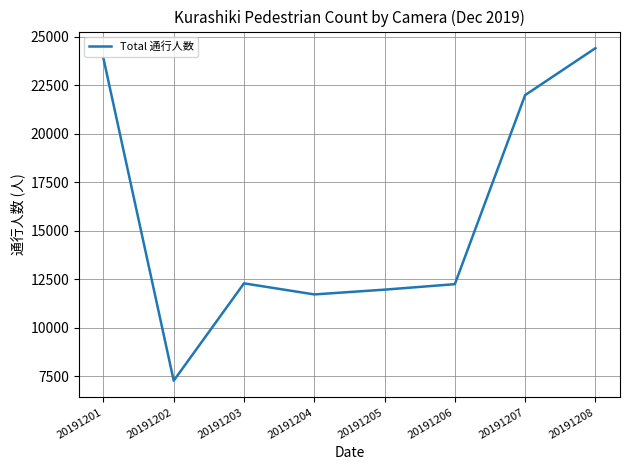

Count the number of data series in this chart.

1